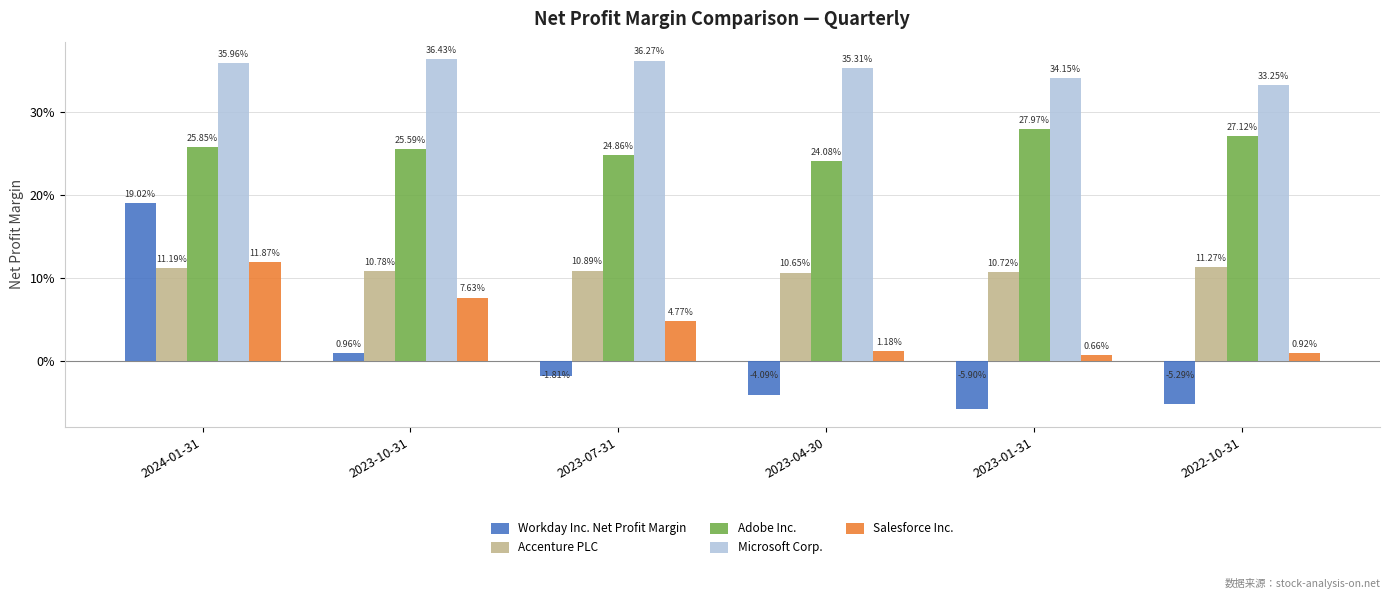

What is the highest value of the Workday Inc. Net Profit Margin series?

0.2